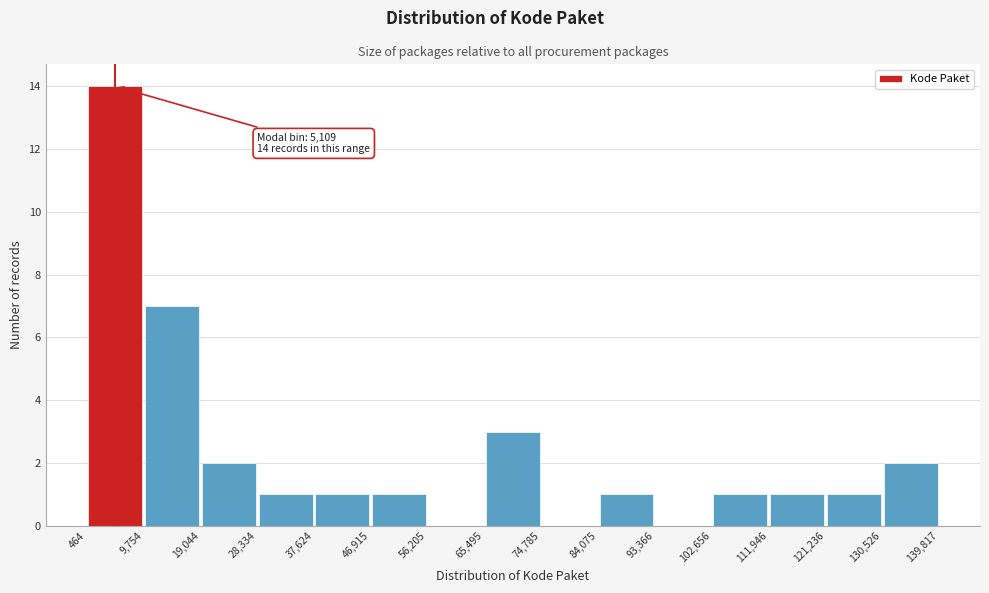

Over which range of the x-axis is the bar tallest?

464 to 9,754